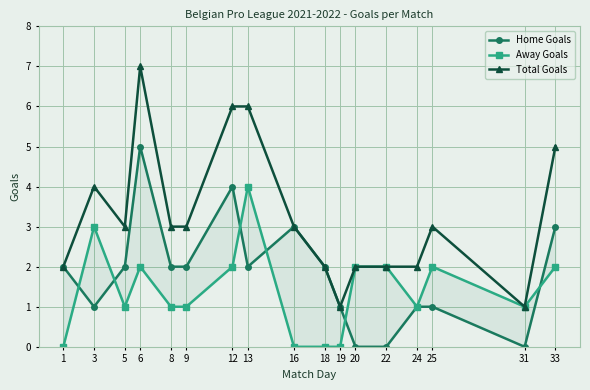

How many lines are shown in the chart?

3